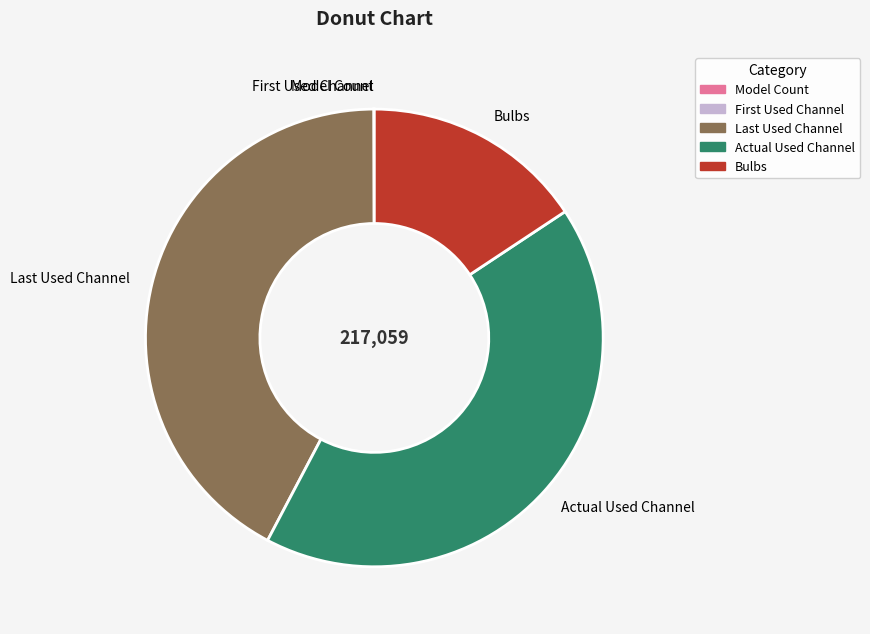

Is there any slice that represents more than half of the pie?

No